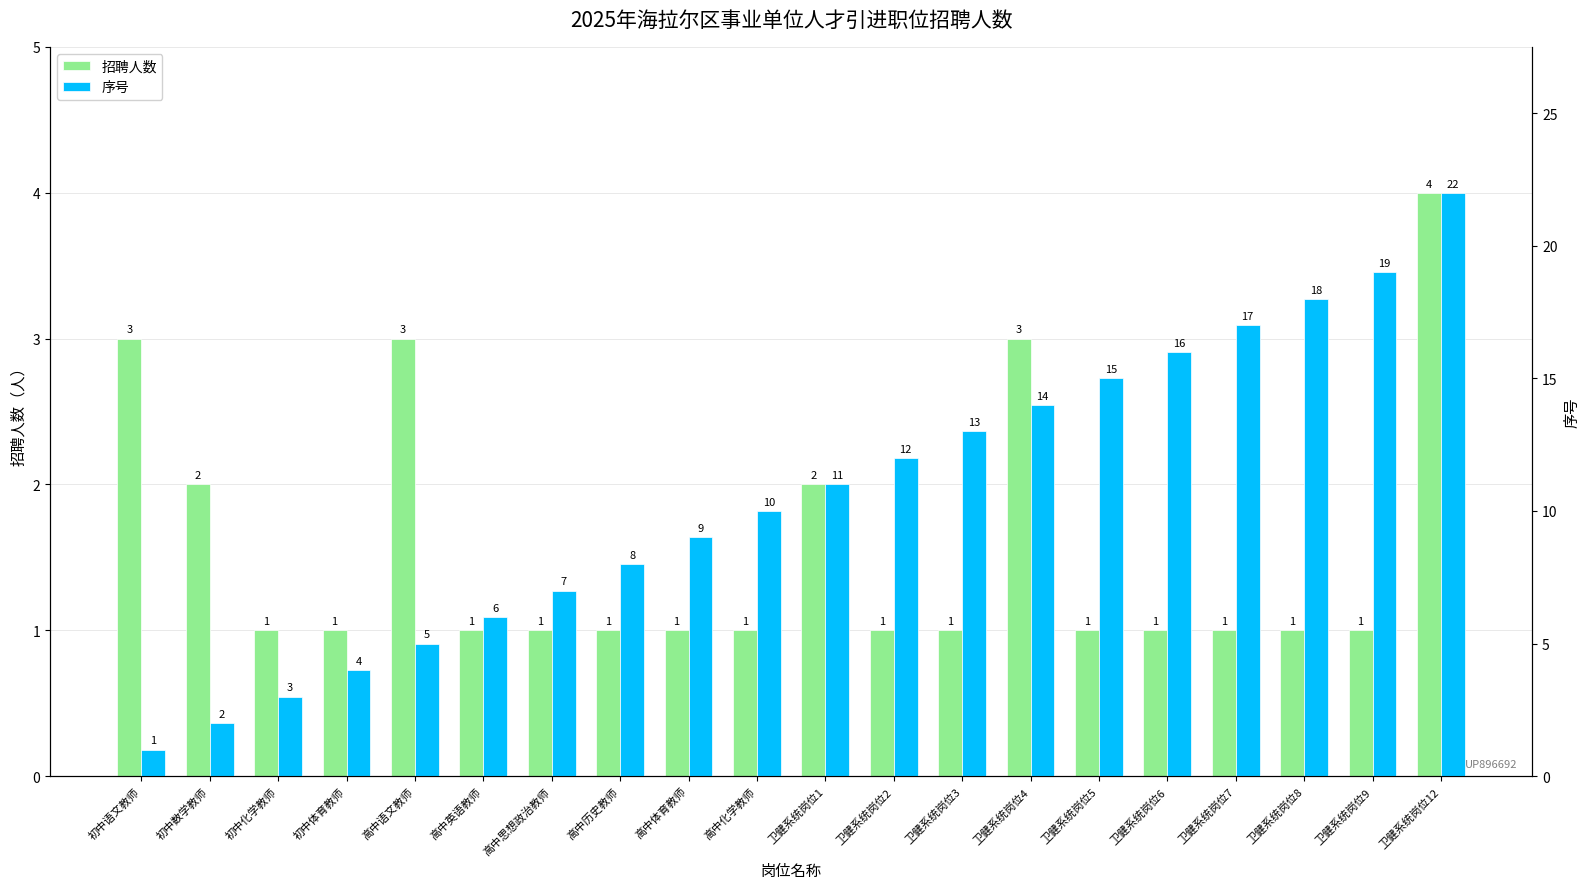

Between 卫健系统岗位5 and 卫健系统岗位9, which series saw the biggest shift?

序号